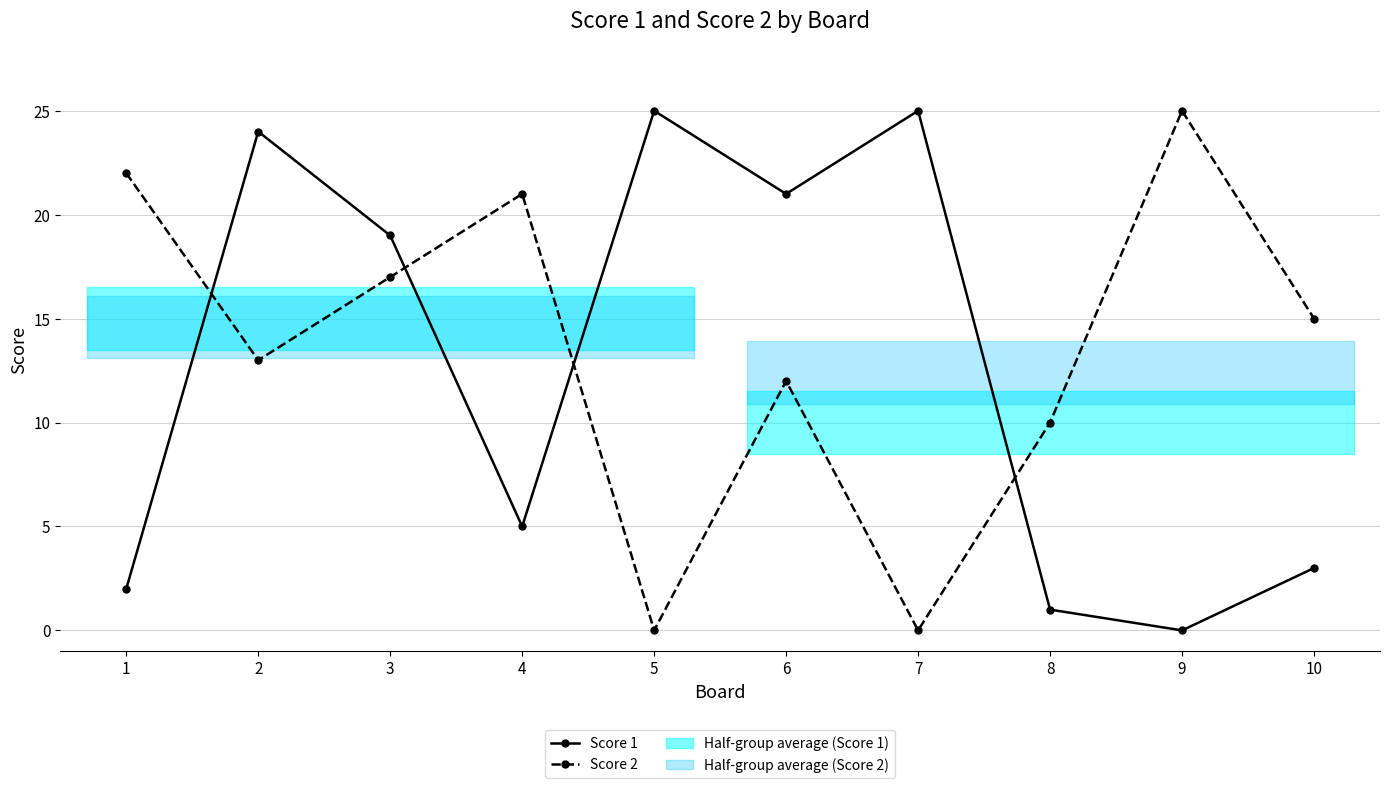

What is the greatest value displayed?

25